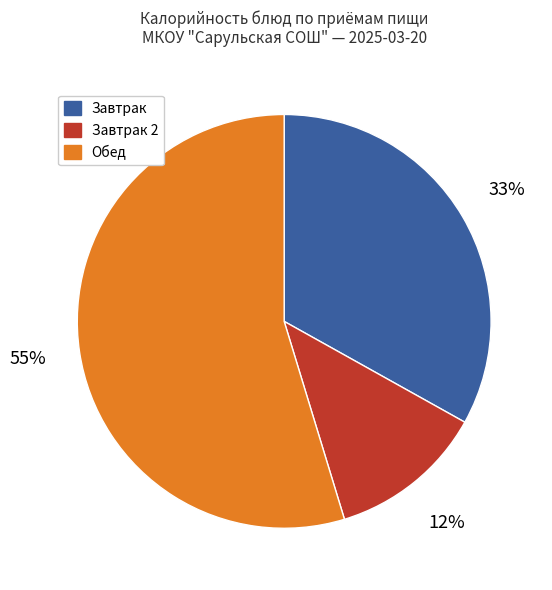

Is there any slice that represents more than half of the pie?

Yes